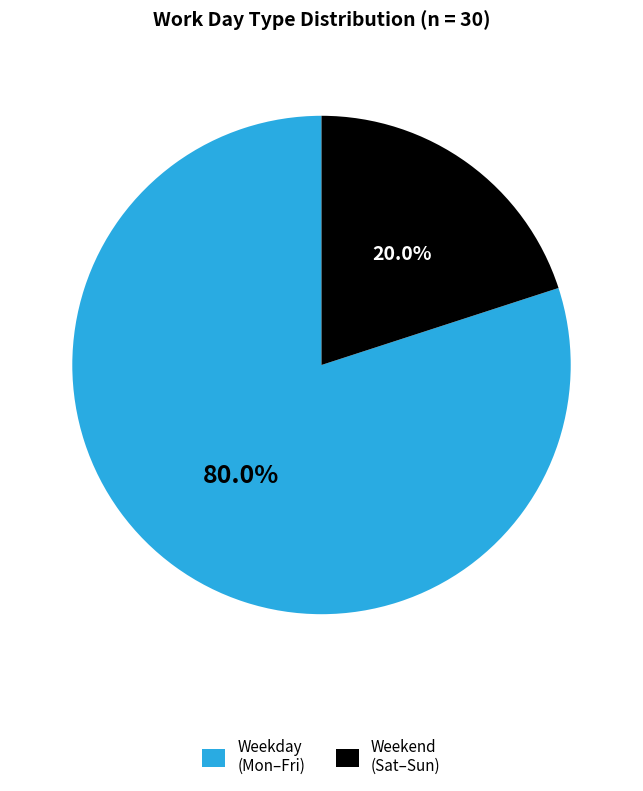

How many segments does this pie chart have?

2